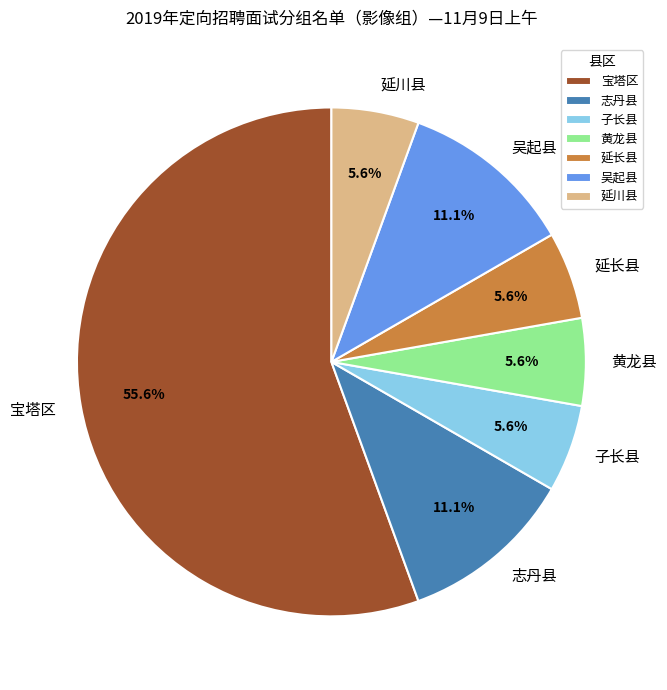

What percentage is NOT represented by 子长县?

94.4%